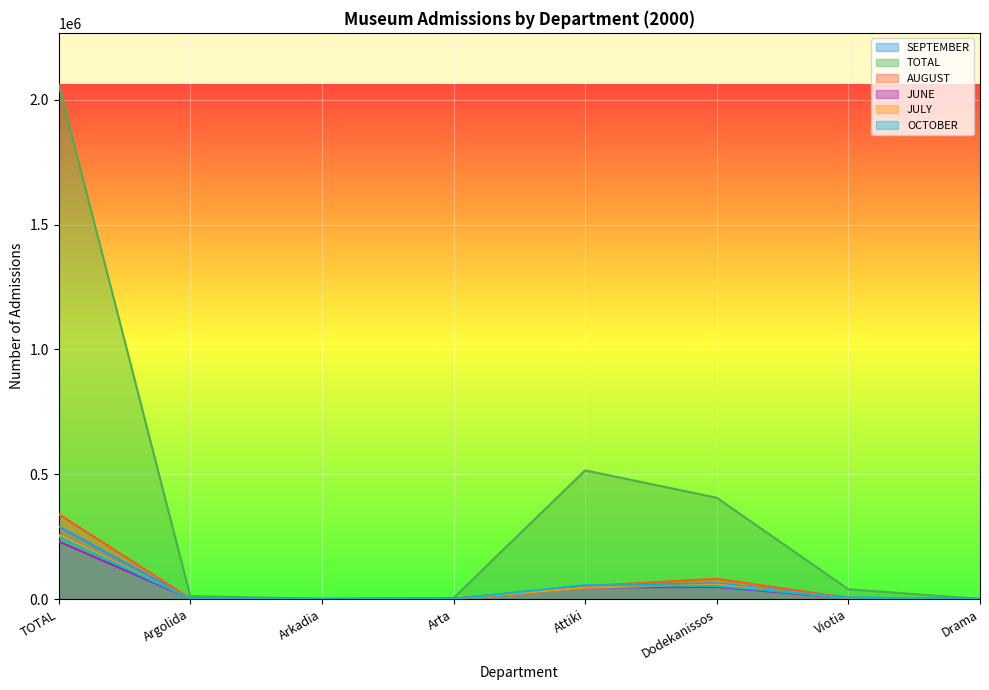

Where do SEPTEMBER and JULY first cross each other?

Argolida and Arkadia